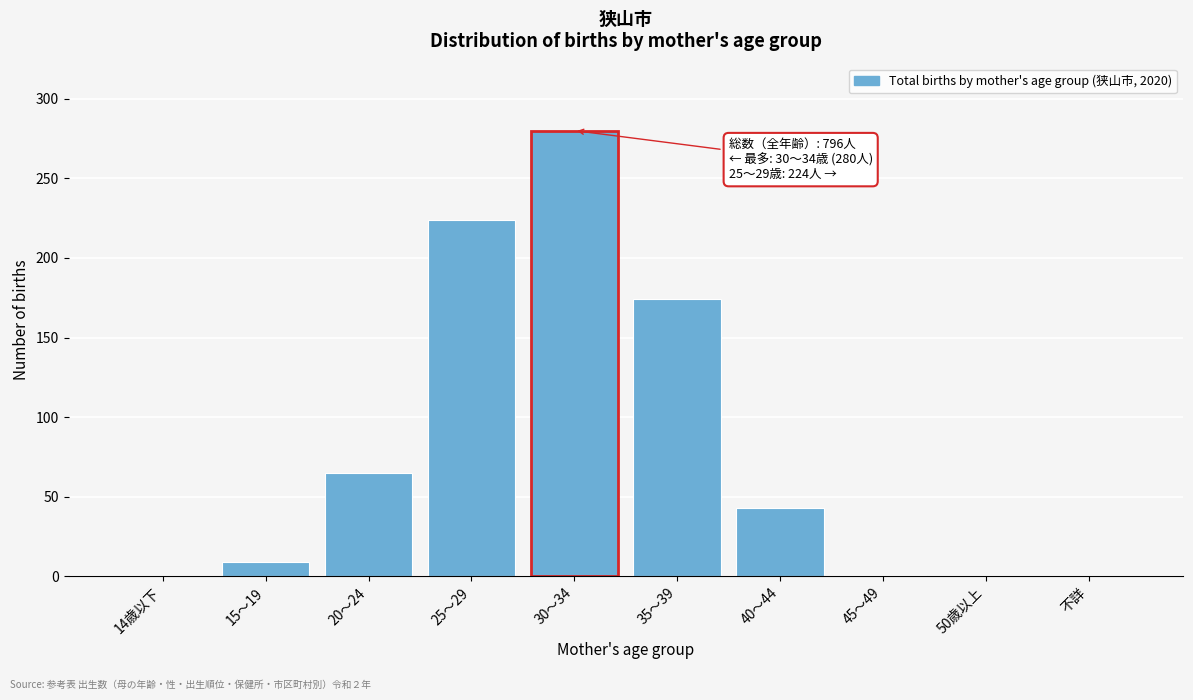

At which label is the value closest to 140?

35～39